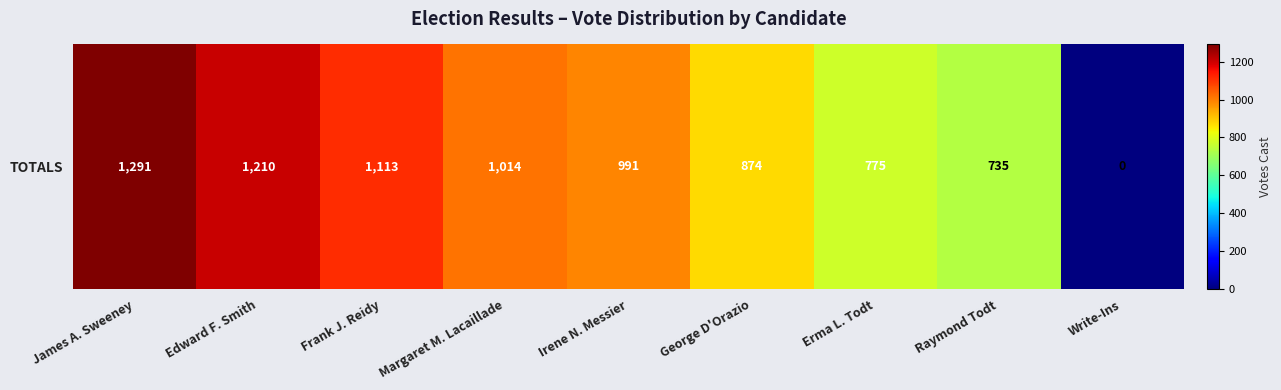

The chart shows a value of 1324 at George D'Orazio. True or false?

False